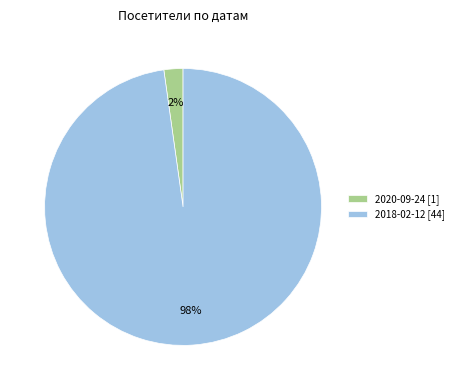

Which has a higher value, 2020-09-24 [1] or 2018-02-12 [44]?

2018-02-12 [44]